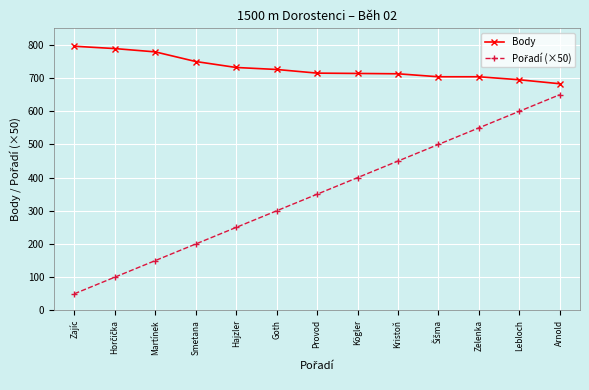

What is the difference between the maximum and second lowest values in the Body series?

101